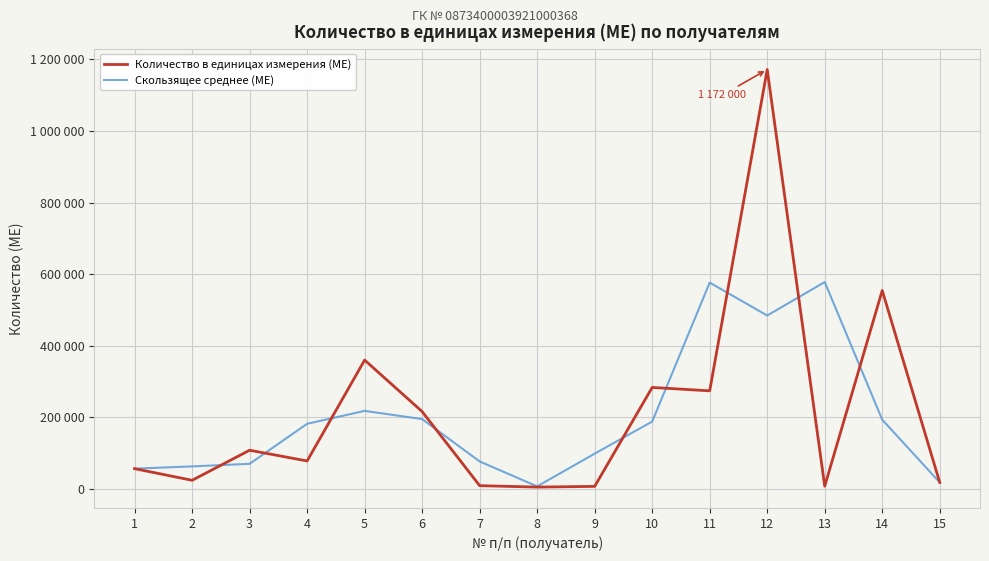

Is this an area chart (filled region under the line)?

No